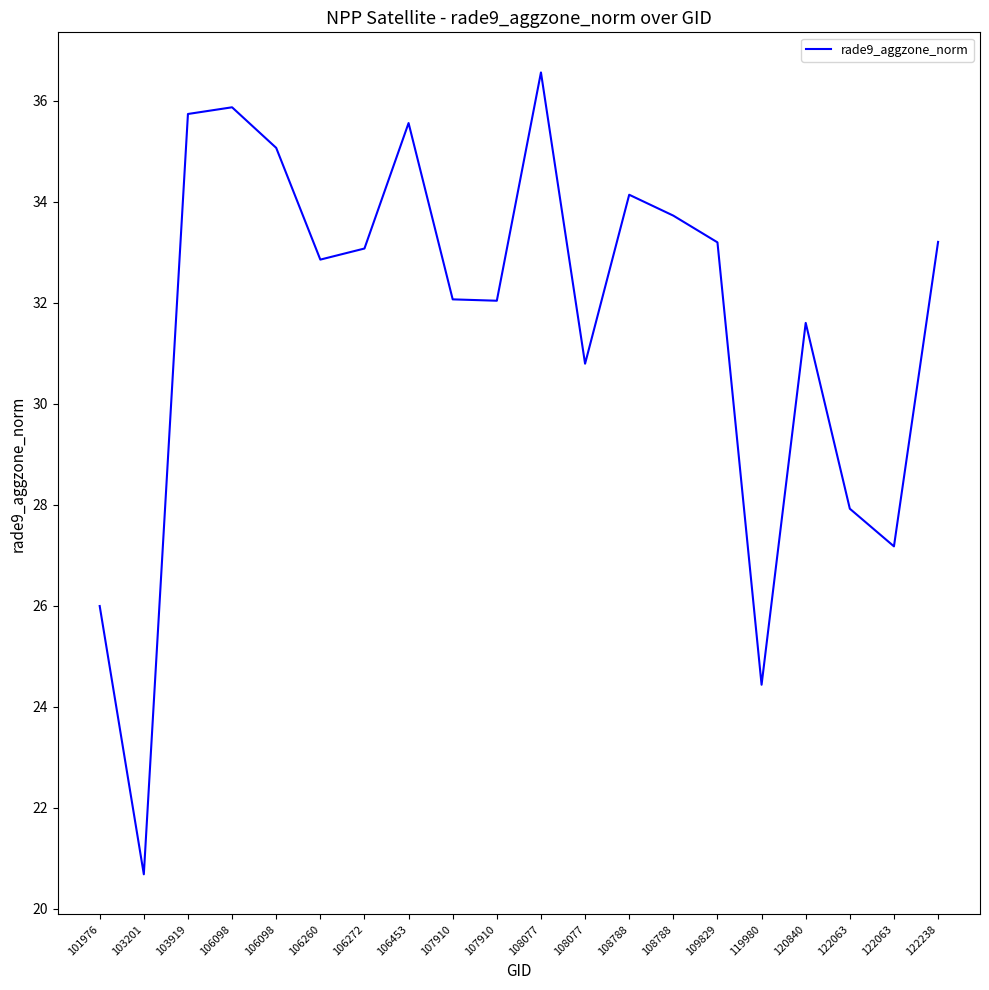

What is the value of the 16th point from the left?

24.4